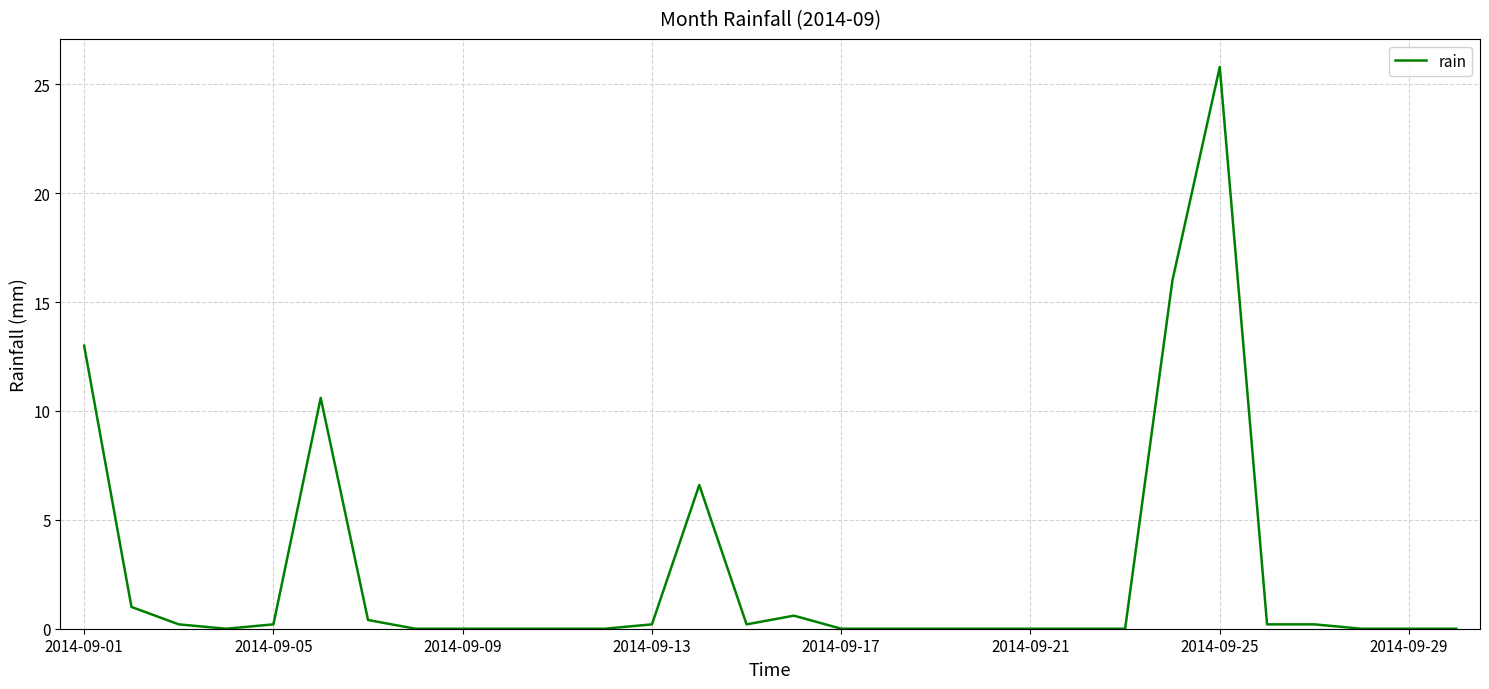

Reading left to right, transcribe all the data shown in this chart.

13.0	1.0	0.2	0.0	0.2	10.6	0.4	0.0	0.0	0.0	0.0	0.0	0.2	6.6	0.2	0.6	0.0	0.0	0.0	0.0	0.0	0.0	0.0	16.0	25.8	0.2	0.2	0.0	0.0	0.0